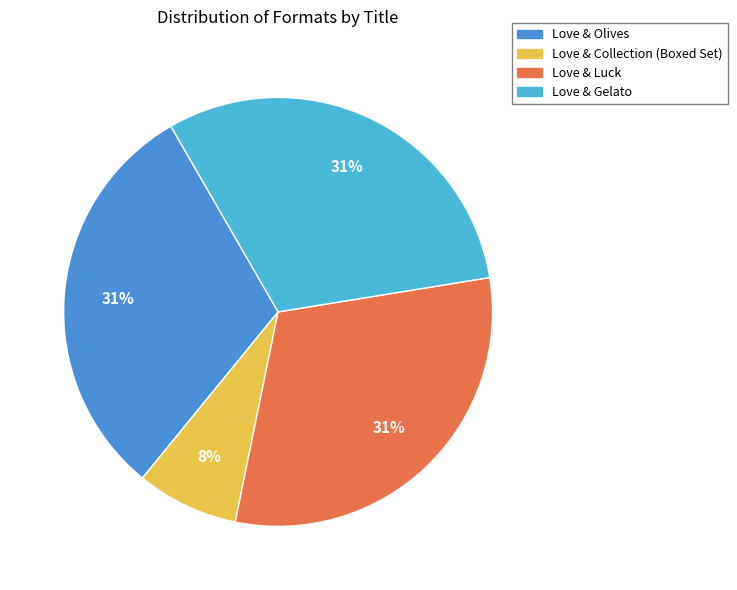

To the nearest percent, what percentage of the pie is Love & Luck?

31%